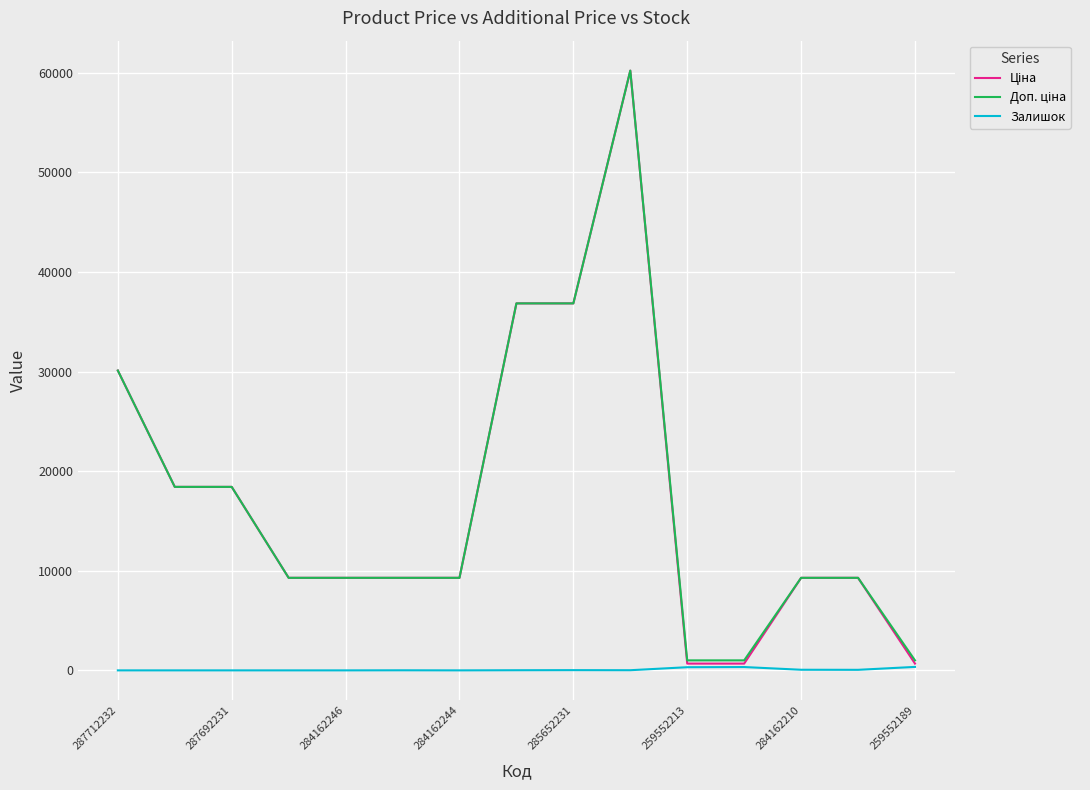

What is the greatest value displayed?

60205.6